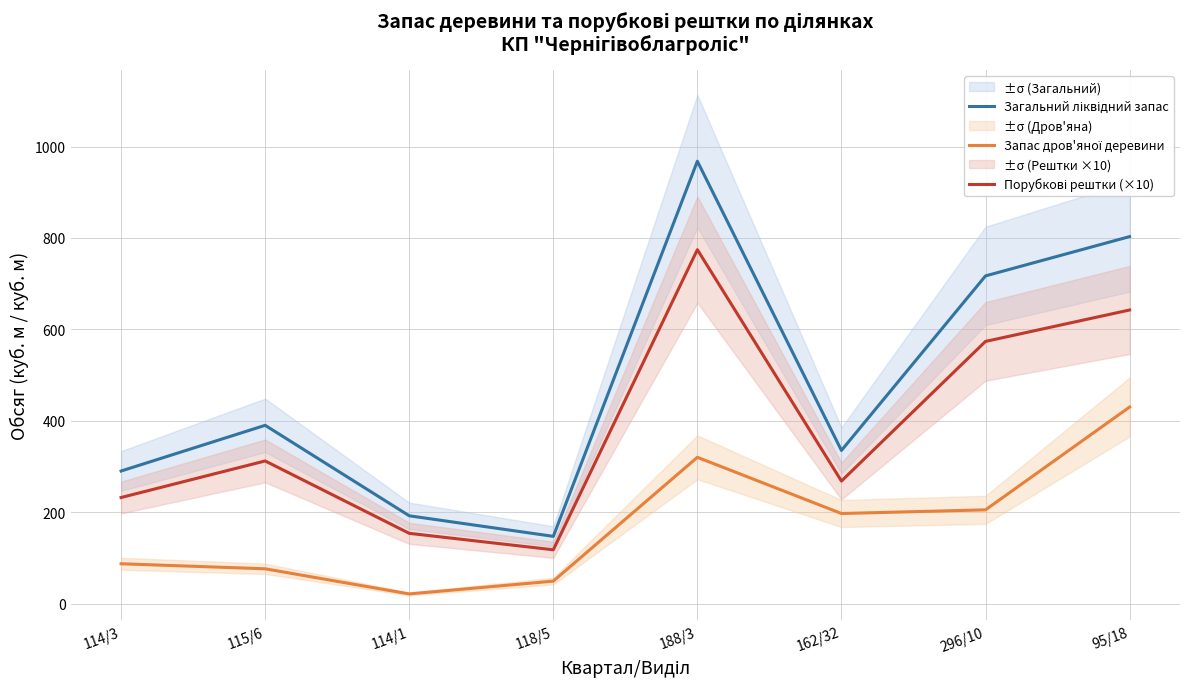

What is the spread (max minus min) of values at 114/3?

203.0